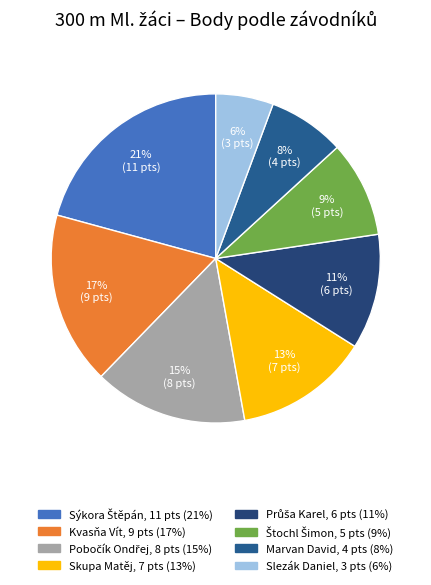

Rank the categories by value from highest to lowest.

Sýkora Štěpán, Kvasňa Vít, Pobočík Ondřej, Skupa Matěj, Průša Karel, Štochl Šimon, Marvan David, Slezák Daniel